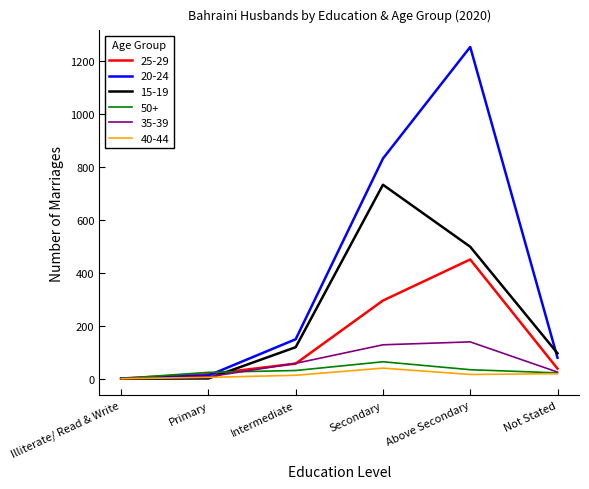

Is it true that 20-24 equals 741 at Above Secondary?

False